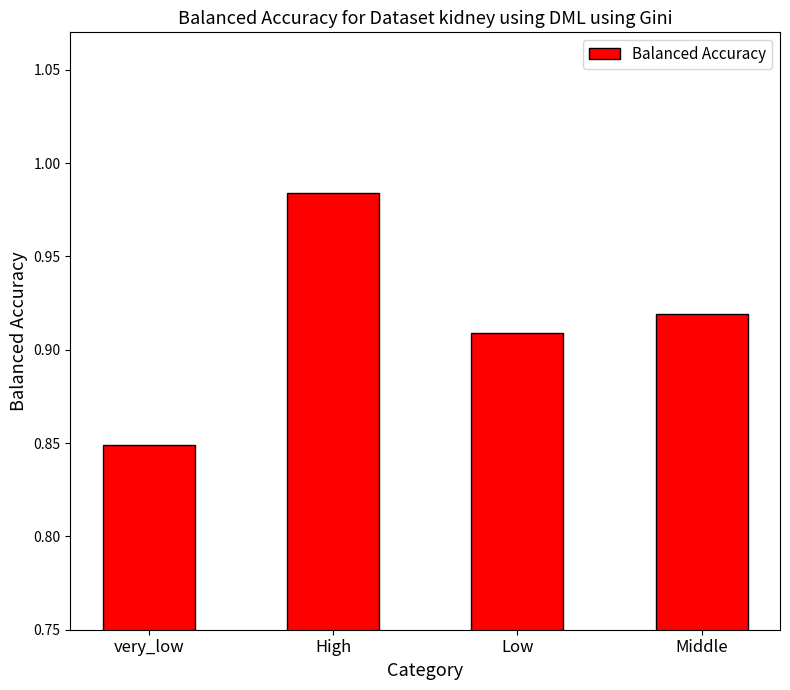

Which has a higher value, very_low or High?

High